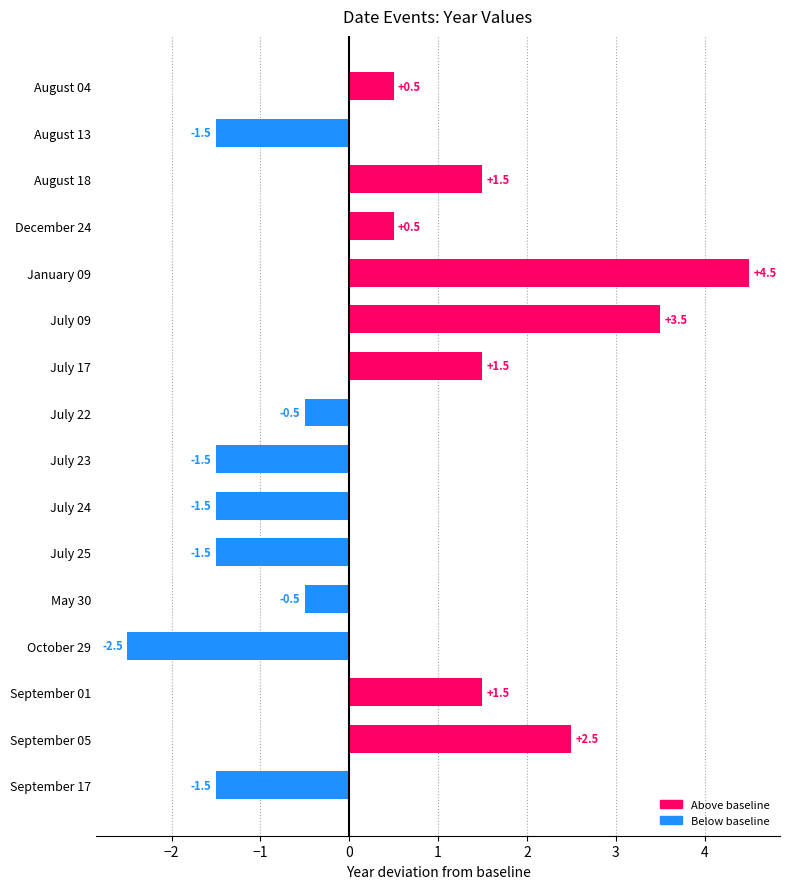

What is the difference between the maximum and minimum values?

7.0